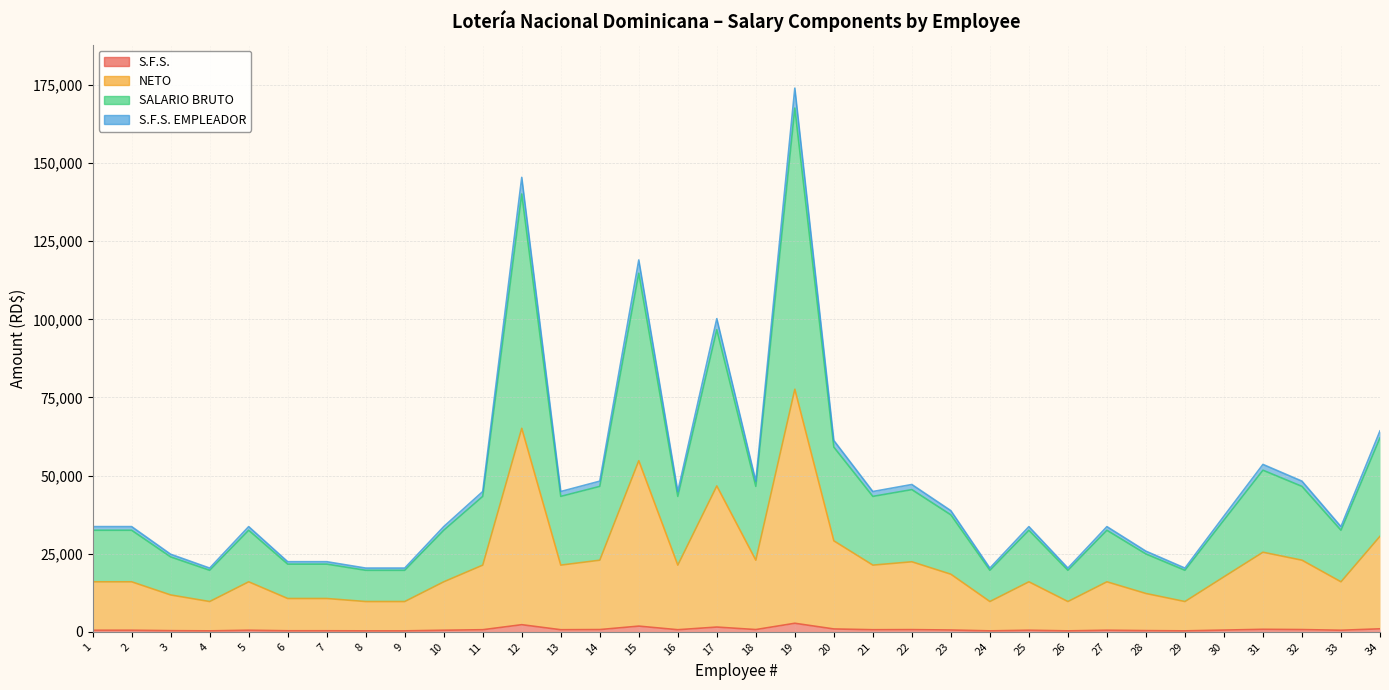

Does the chart have visible grid lines?

Yes